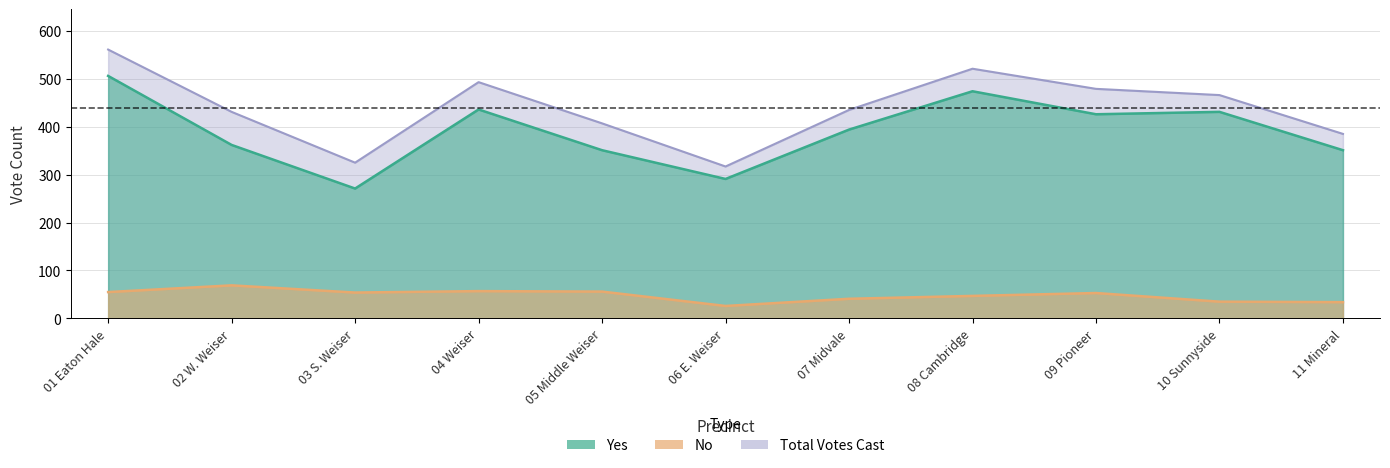

True or false: Yes and Total Votes Cast intersect in this chart.

False